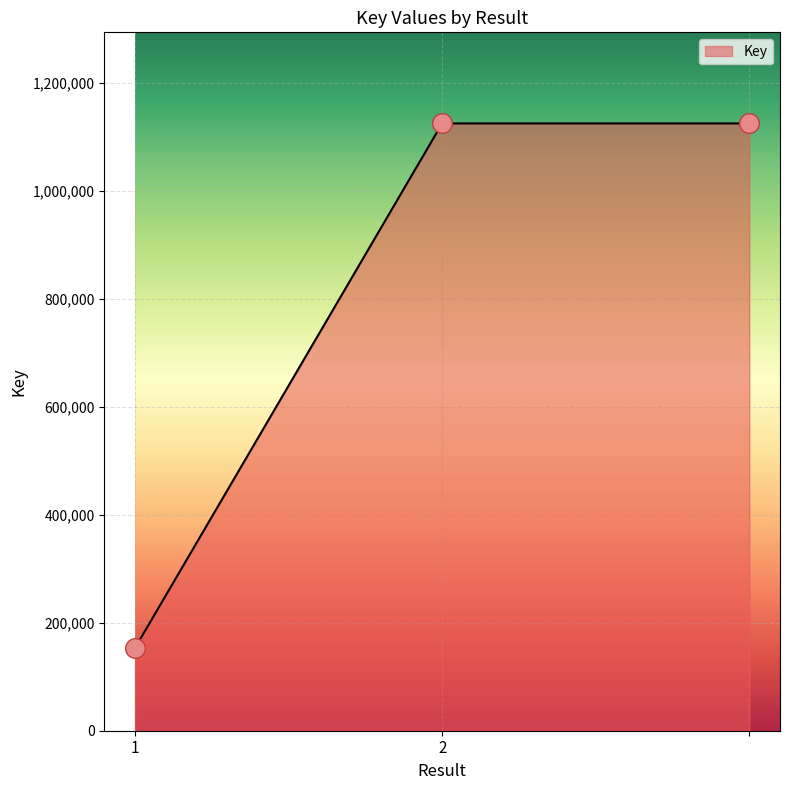

What is the average value?

801287